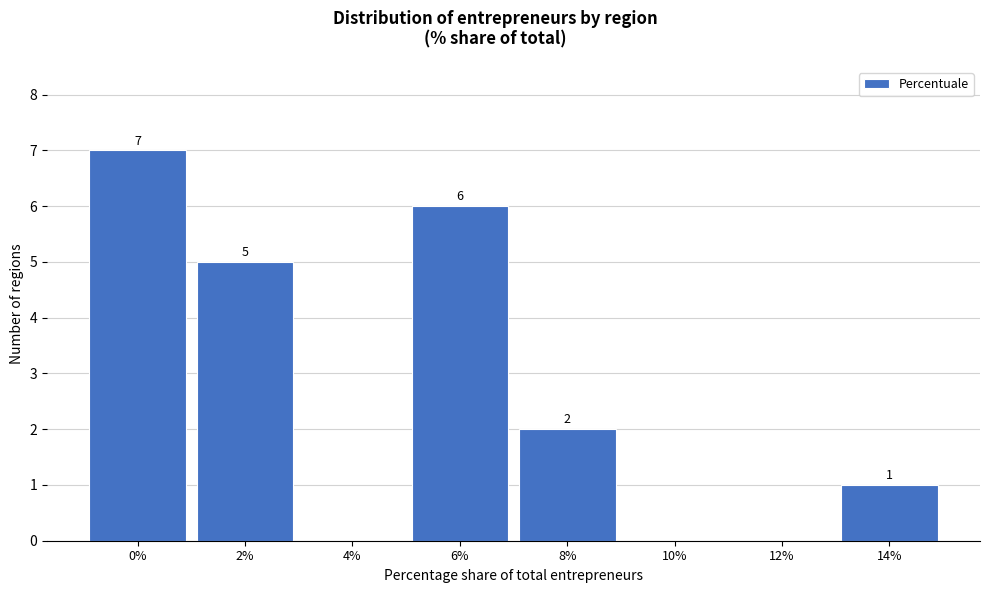

Reading right to left, extract all data points from this chart.

14%=1	12%=0	10%=0	8%=2	6%=6	4%=0	2%=5	0%=7